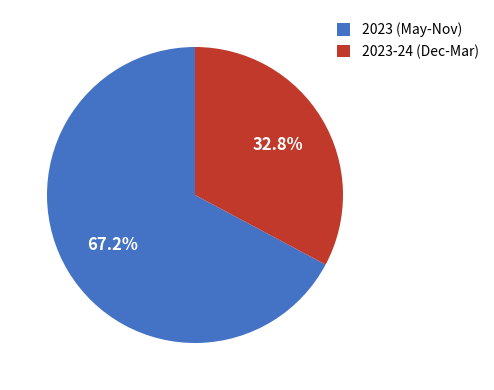

Does 2023 (May-Nov) represent more than half of the total?

Yes